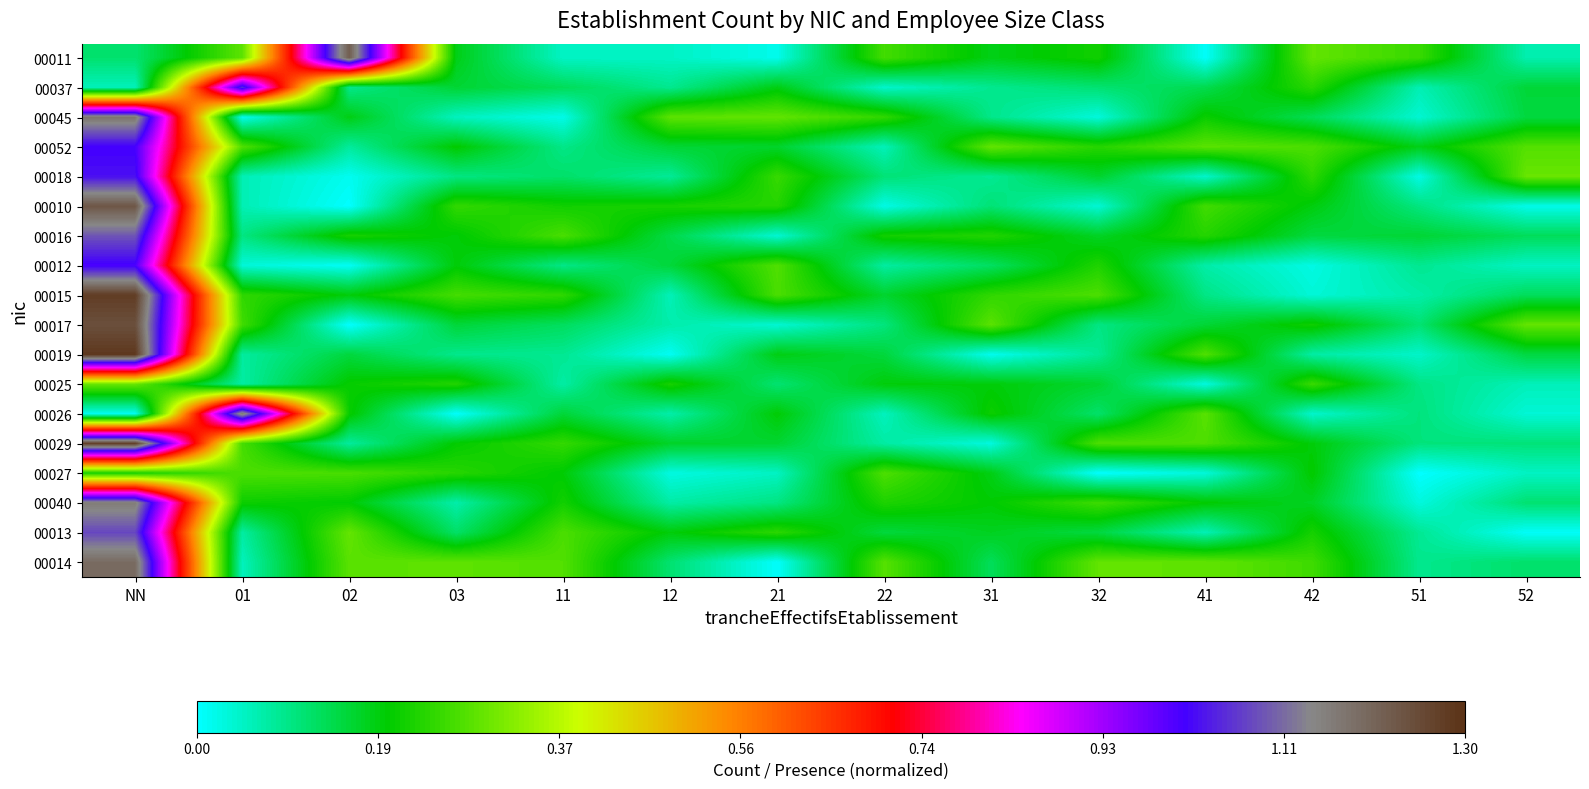

Reading left to right, transcribe all the data shown in this chart.

00011: NN=0.1	01=0.3	02=1.2	03=0.2	11=0.0	12=0.0	21=0.0	22=0.3	31=0.2	32=0.2	41=0.0	42=0.3	51=0.2	52=0.1
00037: NN=0.1	01=1.1	02=0.1	03=0.2	11=0.1	12=0.1	21=0.2	22=0.0	31=0.1	32=0.1	41=0.1	42=0.2	51=0.1	52=0.2
00045: NN=1.2	01=0.0	02=0.2	03=0.1	11=0.0	12=0.3	21=0.3	22=0.2	31=0.1	32=0.0	41=0.2	42=0.1	51=0.0	52=0.1
00052: NN=1.0	01=0.3	02=0.1	03=0.2	11=0.1	12=0.2	21=0.2	22=0.1	31=0.3	32=0.2	41=0.3	42=0.3	51=0.2	52=0.3
00018: NN=1.0	01=0.1	02=0.0	03=0.1	11=0.1	12=0.1	21=0.2	22=0.1	31=0.1	32=0.2	41=0.0	42=0.2	51=0.0	52=0.3
00010: NN=1.2	01=0.1	02=0.0	03=0.2	11=0.2	12=0.2	21=0.2	22=0.0	31=0.1	32=0.0	41=0.3	42=0.2	51=0.1	52=0.0
00016: NN=1.1	01=0.1	02=0.2	03=0.2	11=0.3	12=0.1	21=0.0	22=0.2	31=0.2	32=0.2	41=0.2	42=0.1	51=0.2	52=0.1
00012: NN=1.0	01=0.0	02=0.0	03=0.2	11=0.1	12=0.2	21=0.3	22=0.1	31=0.1	32=0.2	41=0.1	42=0.0	51=0.1	52=0.0
00015: NN=1.3	01=0.2	02=0.2	03=0.3	11=0.2	12=0.1	21=0.3	22=0.2	31=0.2	32=0.3	41=0.1	42=0.0	51=0.1	52=0.1
00017: NN=1.2	01=0.3	02=0.0	03=0.2	11=0.1	12=0.1	21=0.0	22=0.1	31=0.3	32=0.1	41=0.2	42=0.2	51=0.1	52=0.3
00019: NN=1.3	01=0.1	02=0.1	03=0.1	11=0.1	12=0.0	21=0.2	22=0.2	31=0.0	32=0.1	41=0.3	42=0.1	51=0.0	52=0.1
00025: NN=0.3	01=0.1	02=0.2	03=0.2	11=0.1	12=0.2	21=0.1	22=0.2	31=0.2	32=0.2	41=0.0	42=0.3	51=0.1	52=0.1
00026: NN=0.0	01=1.2	02=0.2	03=0.0	11=0.2	12=0.1	21=0.2	22=0.1	31=0.2	32=0.1	41=0.3	42=0.0	51=0.1	52=0.0
00029: NN=1.3	01=0.3	02=0.1	03=0.2	11=0.2	12=0.2	21=0.2	22=0.1	31=0.0	32=0.3	41=0.3	42=0.2	51=0.1	52=0.1
00027: NN=0.2	01=0.3	02=0.3	03=0.2	11=0.2	12=0.0	21=0.0	22=0.3	31=0.2	32=0.0	41=0.0	42=0.2	51=0.0	52=0.0
00040: NN=1.2	01=0.2	02=0.2	03=0.1	11=0.2	12=0.1	21=0.1	22=0.2	31=0.2	32=0.3	41=0.2	42=0.2	51=0.0	52=0.1
00013: NN=1.1	01=0.1	02=0.3	03=0.1	11=0.3	12=0.2	21=0.2	22=0.2	31=0.2	32=0.1	41=0.1	42=0.2	51=0.1	52=0.0
00014: NN=1.2	01=0.1	02=0.3	03=0.3	11=0.3	12=0.1	21=0.0	22=0.3	31=0.1	32=0.3	41=0.3	42=0.3	51=0.1	52=0.1